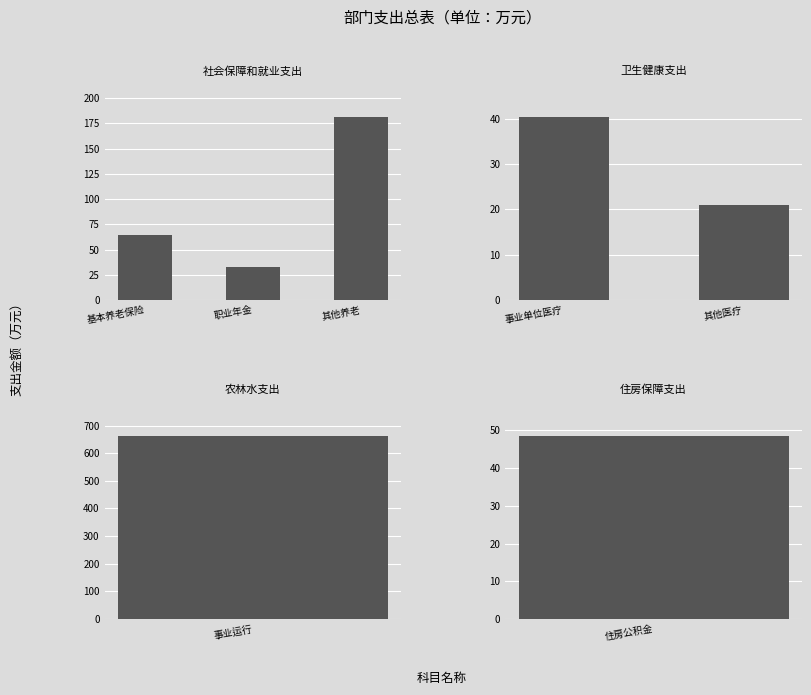

What is the average value of the 总计 series?

263.1